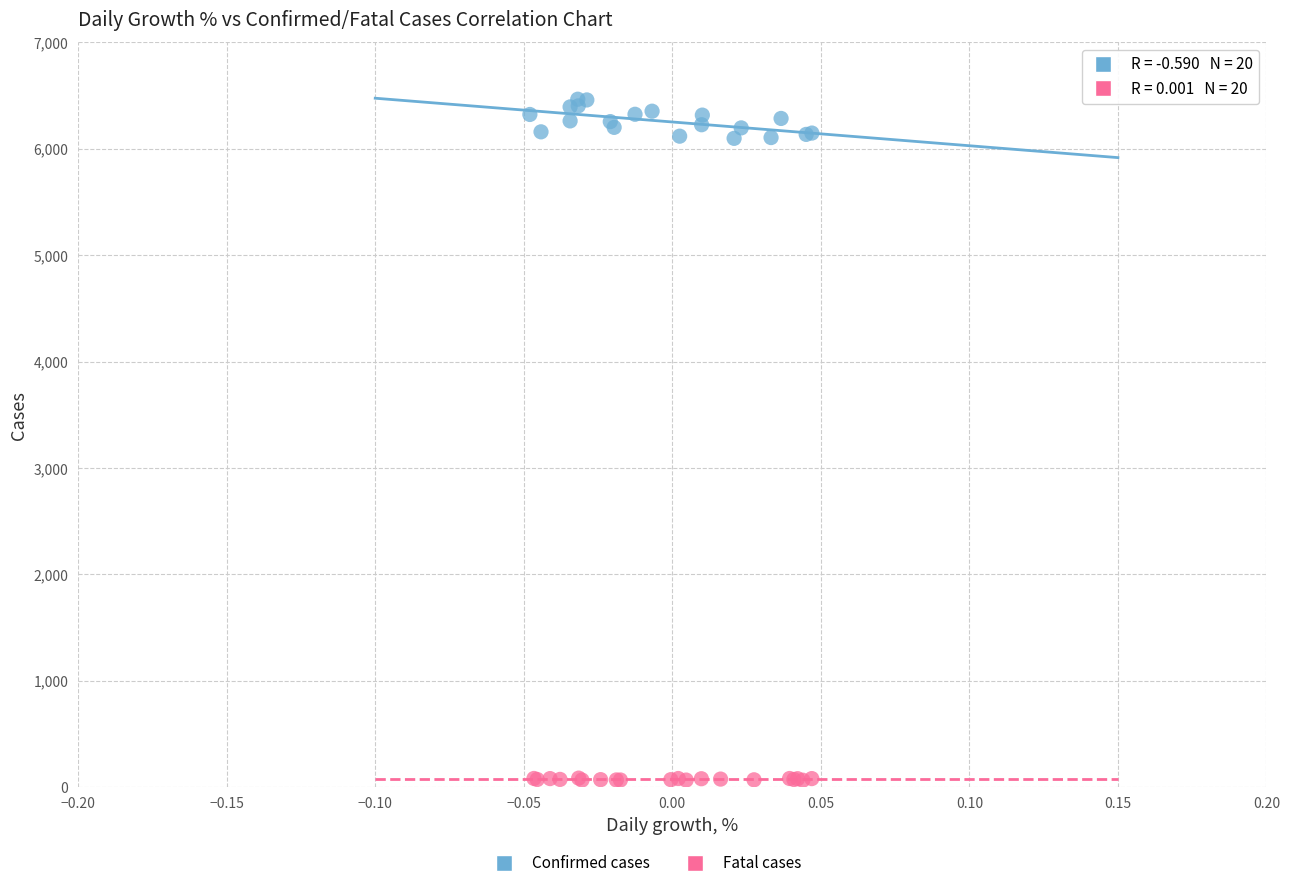

Which series has the largest Y range (max minus min)?

Confirmed cases